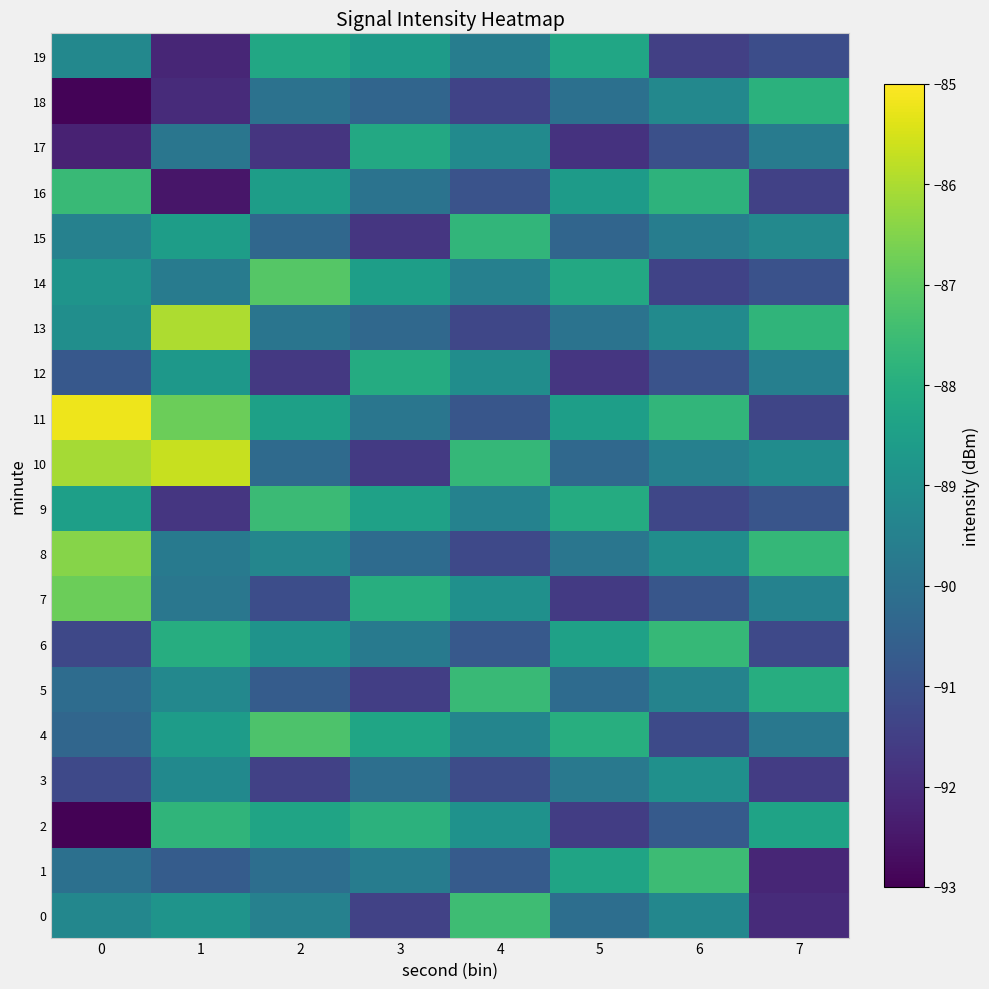

Reading right to left, list all the values displayed in this chart.

0: 7=-92.0	6=-89.3	5=-90.1	4=-87.5	3=-91.4	2=-89.5	1=-88.9	0=-89.3
1: 7=-92.1	6=-87.5	5=-88.3	4=-90.7	3=-89.7	2=-90.1	1=-90.7	0=-90.0
2: 7=-88.4	6=-90.8	5=-91.5	4=-88.9	3=-87.9	2=-88.3	1=-87.8	0=-93.0
3: 7=-91.6	6=-89.0	5=-89.8	4=-91.1	3=-90.1	2=-91.5	1=-89.2	0=-91.2
4: 7=-89.8	6=-91.2	5=-88.0	4=-89.4	3=-88.3	2=-87.2	1=-88.6	0=-90.3
5: 7=-88.0	6=-89.4	5=-90.2	4=-87.6	3=-91.5	2=-90.7	1=-89.3	0=-90.2
6: 7=-91.2	6=-87.6	5=-88.4	4=-90.8	3=-89.8	2=-88.9	1=-88.0	0=-91.3
7: 7=-89.5	6=-90.8	5=-91.6	4=-89.0	3=-88.0	2=-91.1	1=-89.8	0=-86.8
8: 7=-87.7	6=-89.1	5=-89.9	4=-91.2	3=-90.2	2=-89.3	1=-89.7	0=-86.4
9: 7=-90.9	6=-91.3	5=-88.1	4=-89.4	3=-88.4	2=-87.6	1=-91.7	0=-88.5
10: 7=-89.1	6=-89.5	5=-90.3	4=-87.7	3=-91.6	2=-90.2	1=-85.7	0=-86.1
11: 7=-91.3	6=-87.7	5=-88.5	4=-90.9	3=-89.8	2=-88.5	1=-86.8	0=-85.2
12: 7=-89.6	6=-91.0	5=-91.7	4=-89.1	3=-88.1	2=-91.7	1=-88.7	0=-90.8
13: 7=-87.8	6=-89.2	5=-90.0	4=-91.3	3=-90.3	2=-89.9	1=-86.0	0=-89.0
14: 7=-91.0	6=-91.4	5=-88.2	4=-89.5	3=-88.5	2=-87.1	1=-89.7	0=-88.9
15: 7=-89.2	6=-89.6	5=-90.4	4=-87.7	3=-91.7	2=-90.3	1=-88.5	0=-89.5
16: 7=-91.4	6=-87.8	5=-88.6	4=-90.9	3=-90.0	2=-88.5	1=-92.5	0=-87.6
17: 7=-89.7	6=-91.0	5=-91.8	4=-89.2	3=-88.2	2=-91.8	1=-89.9	0=-92.2
18: 7=-87.9	6=-89.3	5=-90.1	4=-91.4	3=-90.4	2=-90.0	1=-92.0	0=-92.9
19: 7=-91.1	6=-91.5	5=-88.3	4=-89.6	3=-88.6	2=-88.2	1=-92.1	0=-89.3